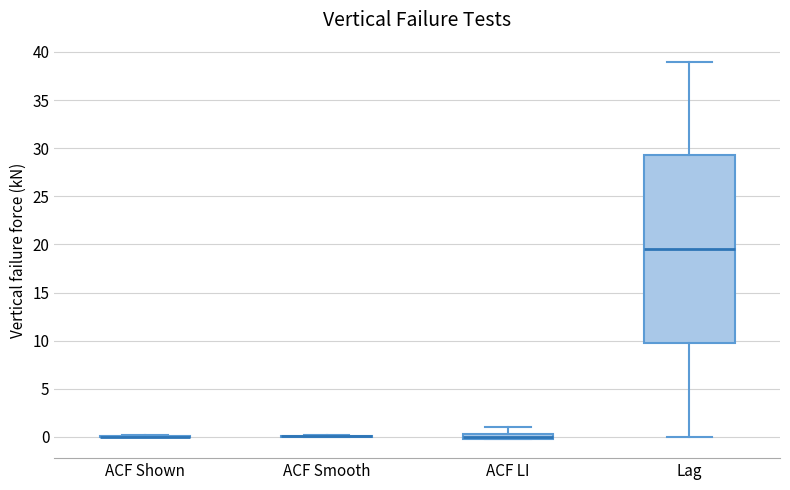

Comparing the boxes themselves (not the whiskers), which one is the tallest?

Lag